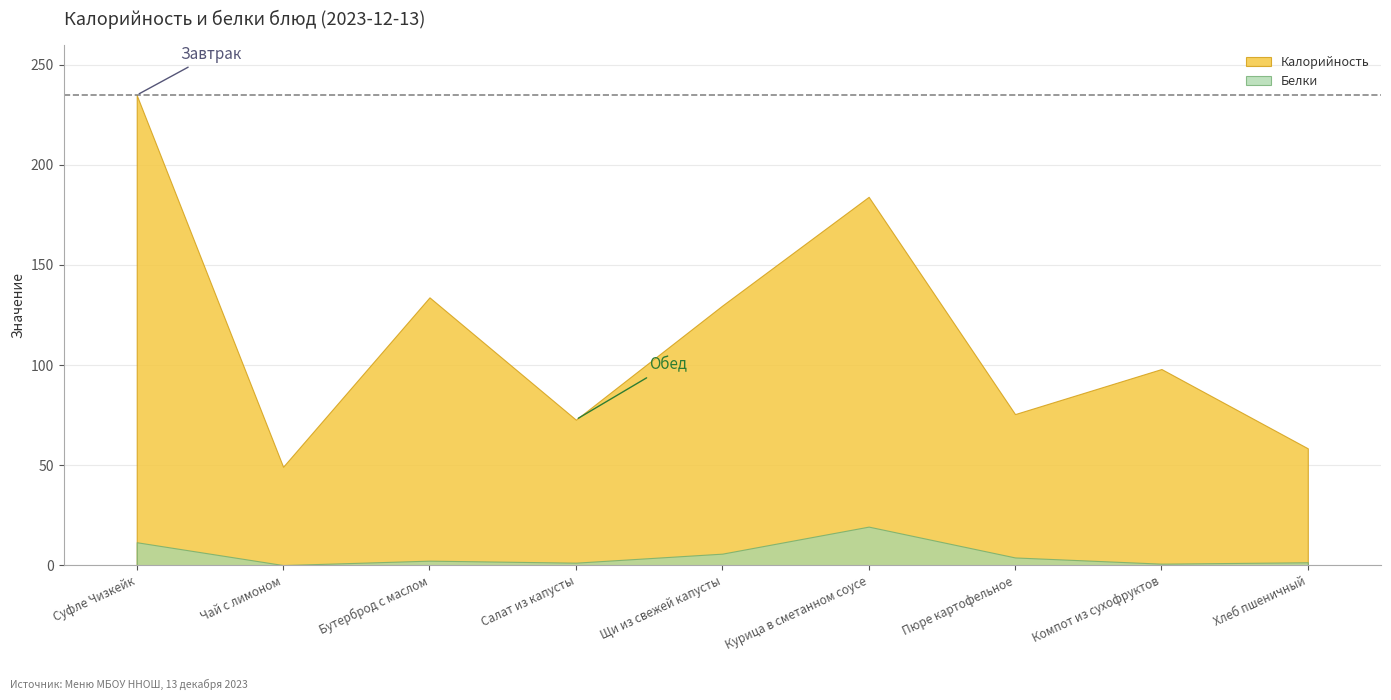

True or false: Белки and Калорийность intersect in this chart.

False